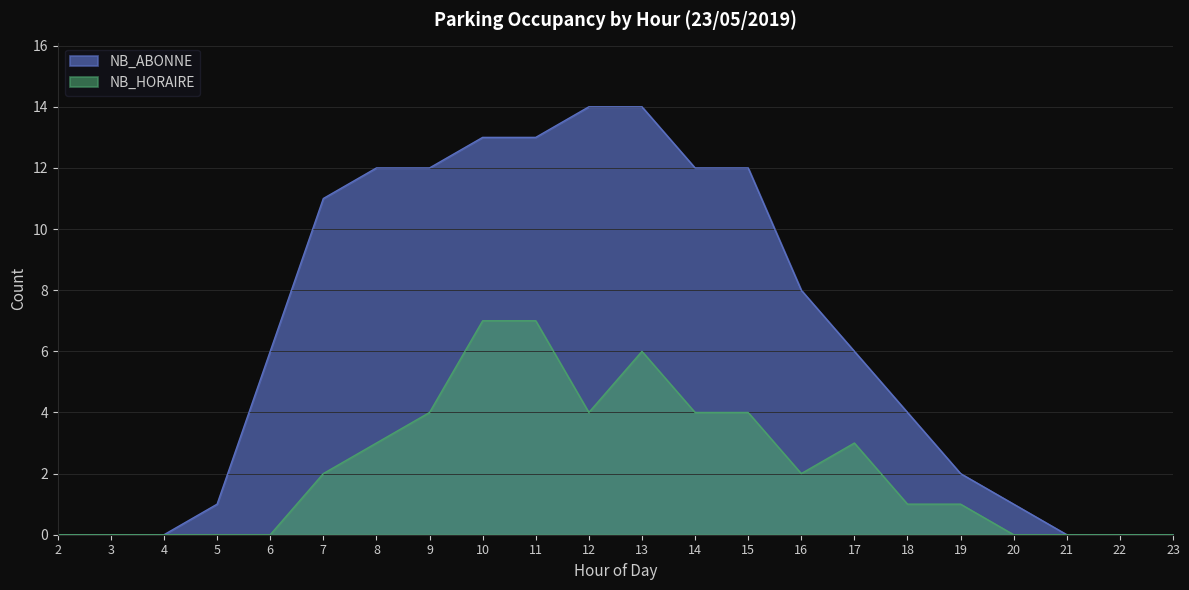

How many data points in NB_ABONNE are less than 6?

10